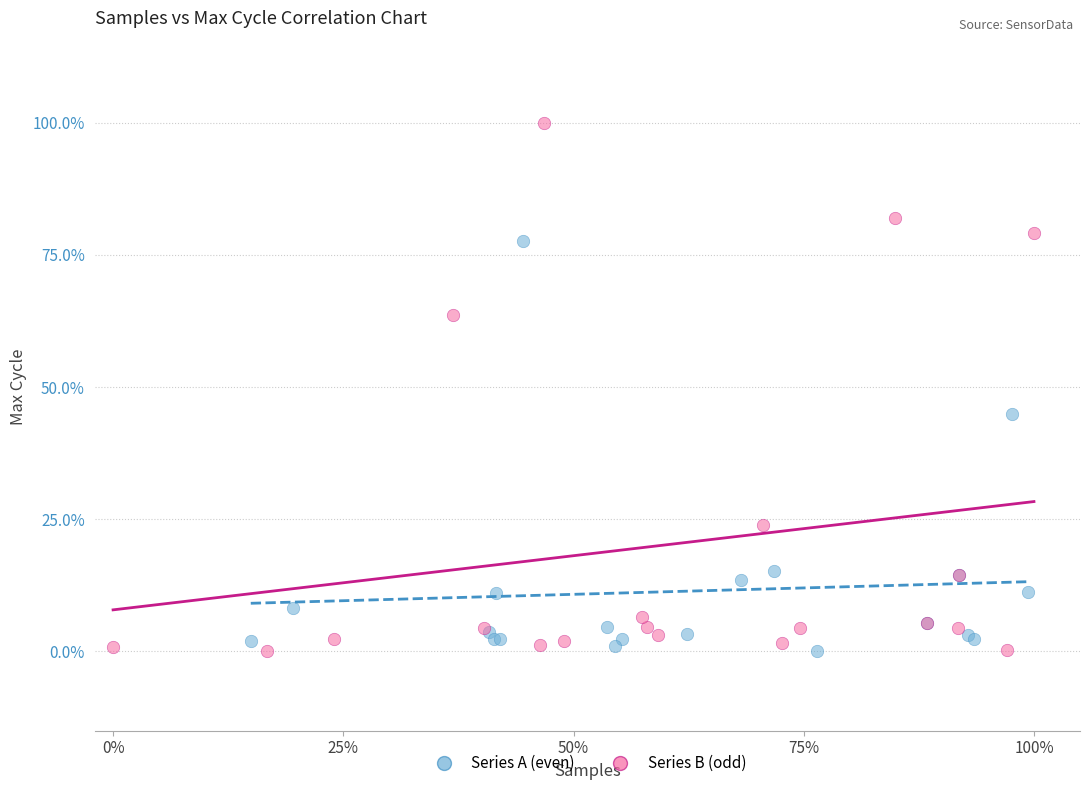

What are all the series names shown in the legend?

Series A (even), Series B (odd)